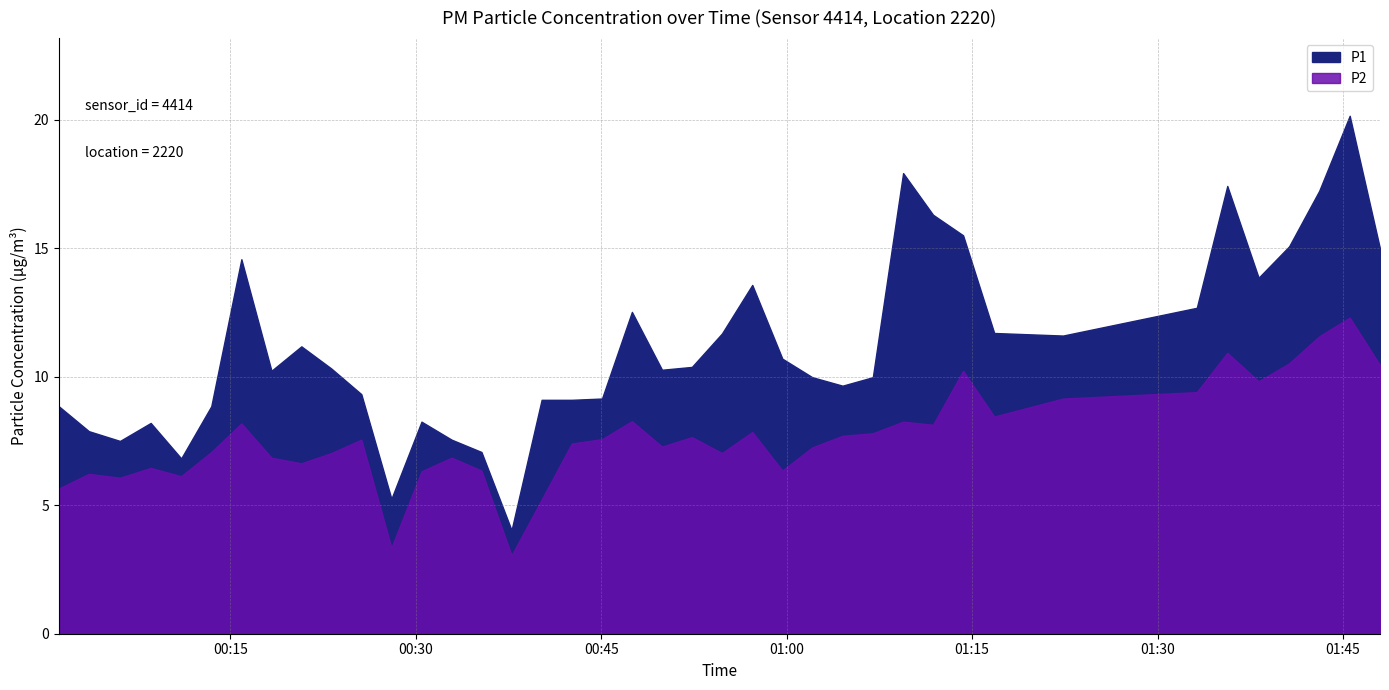

Reading left to right, what are all the values shown in this chart?

P1: 8.8	7.9	7.5	8.2	6.8	8.8	14.6	10.2	11.2	10.3	9.3	5.2	8.2	7.5	7.1	4.0	9.1	9.1	9.2	12.5	10.3	10.4	11.7	13.6	10.7	10.0	9.7	10.0	17.9	16.3	15.5	11.7	11.6	12.7	17.4	13.8	15.1	17.2	20.1	15.0
P2: 5.7	6.2	6.1	6.5	6.1	7.1	8.2	6.8	6.6	7.0	7.5	3.4	6.3	6.8	6.3	3.0	5.2	7.4	7.6	8.3	7.3	7.7	7.0	7.8	6.3	7.2	7.7	7.8	8.2	8.1	10.2	8.4	9.2	9.4	10.9	9.8	10.5	11.6	12.3	10.4